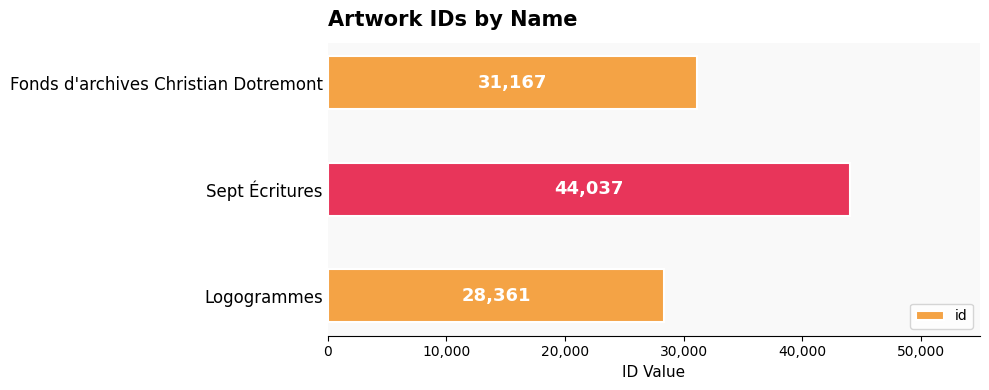

Reading top to bottom, list all the values displayed in this chart.

31167	44037	28361